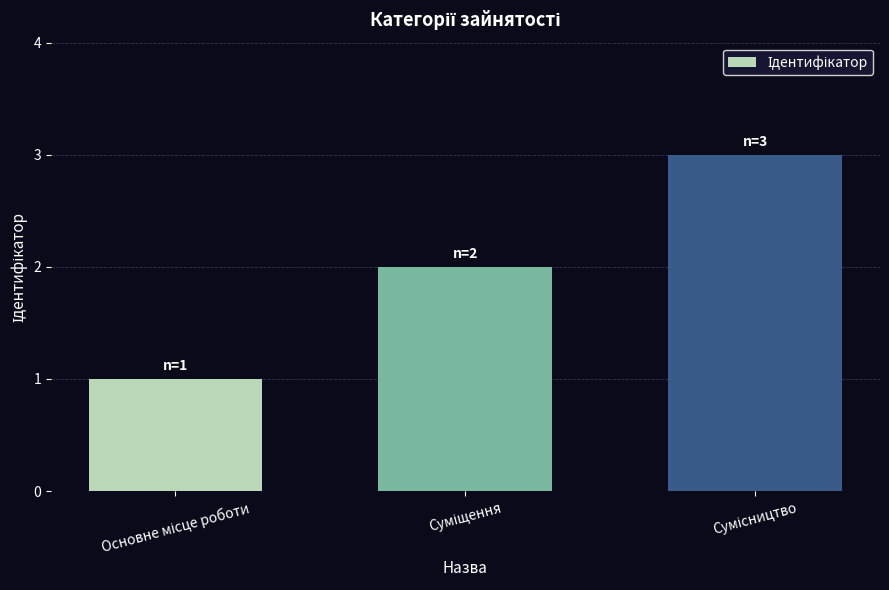

What is the difference between the maximum and minimum values?

2